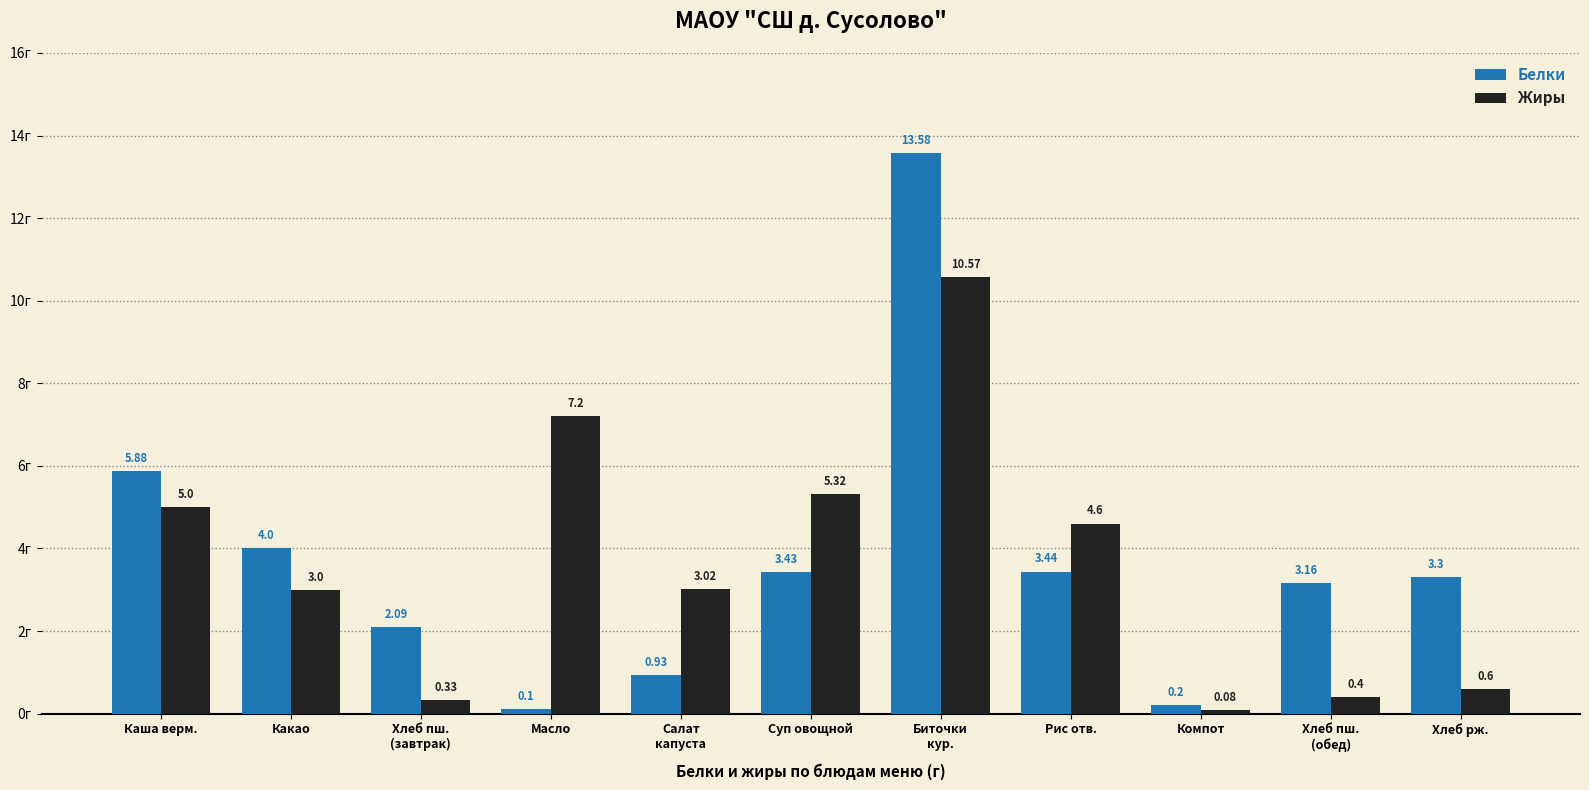

At Биточки
кур., list the series in order from smallest to largest.

Жиры, Белки